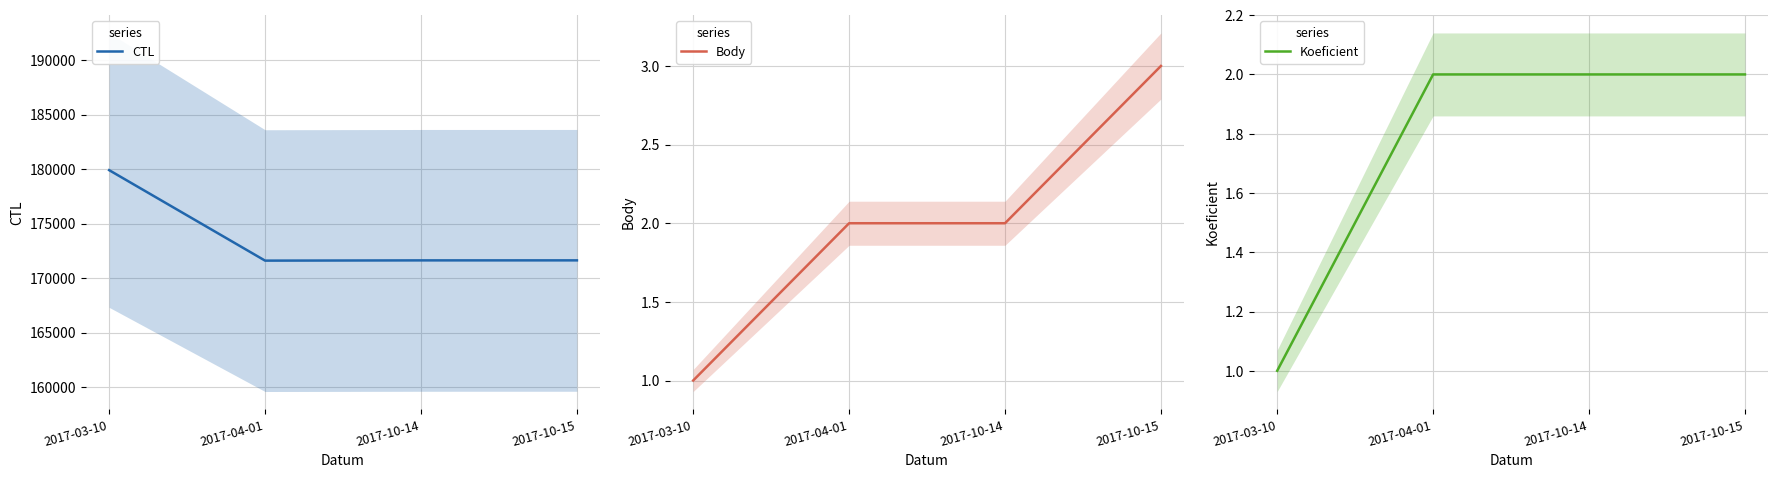

The value of Koeficient at 2017-10-14 is 3. True or false?

False